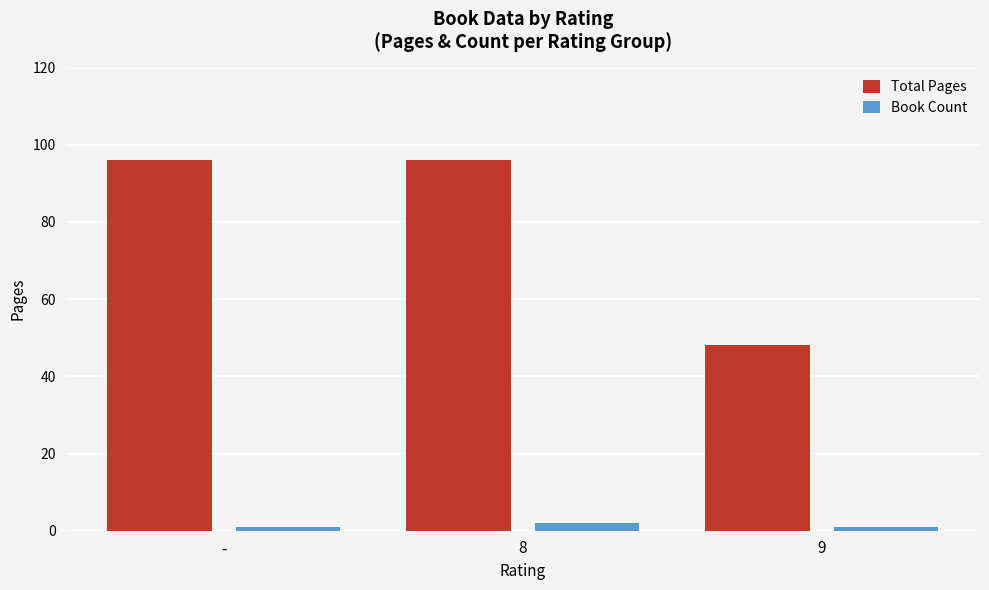

Rank the series by their average value, from lowest to highest.

Book Count, Total Pages